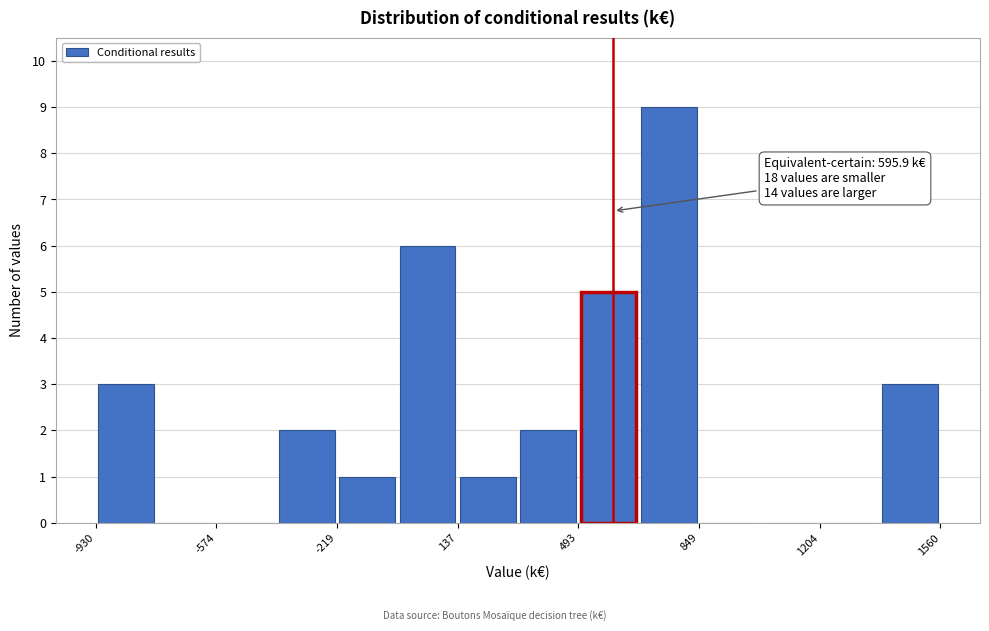

Around what value on the x-axis is the tallest bar? Give the approximate position of its centre, as read against the axis.

750